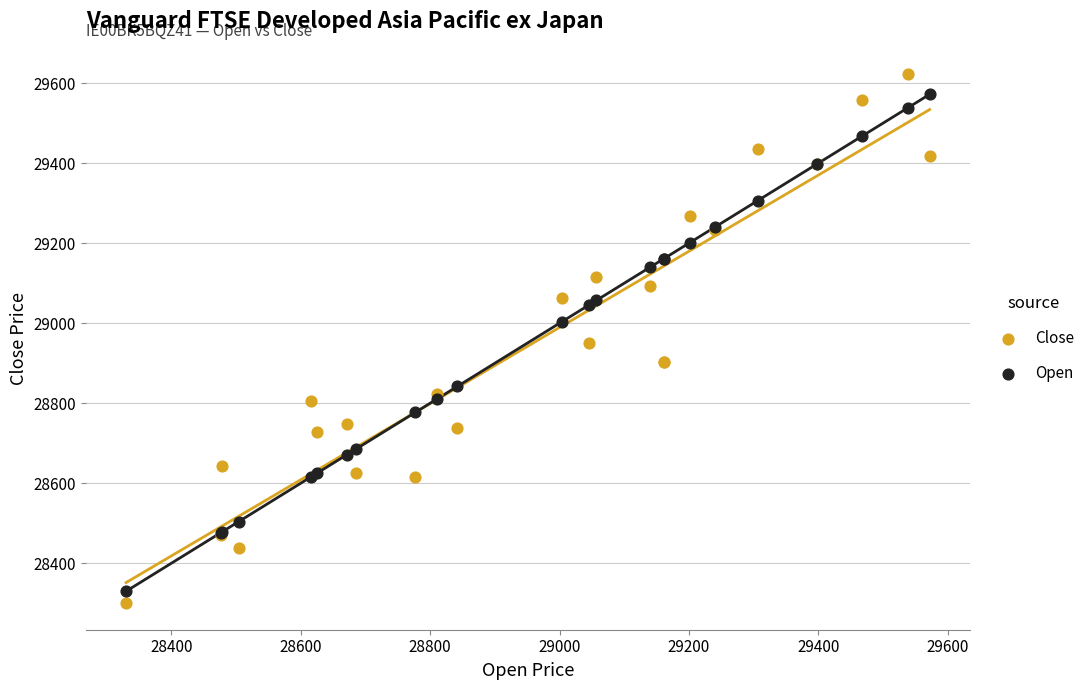

What is the X range (max minus min) for the scatter plot?

1242